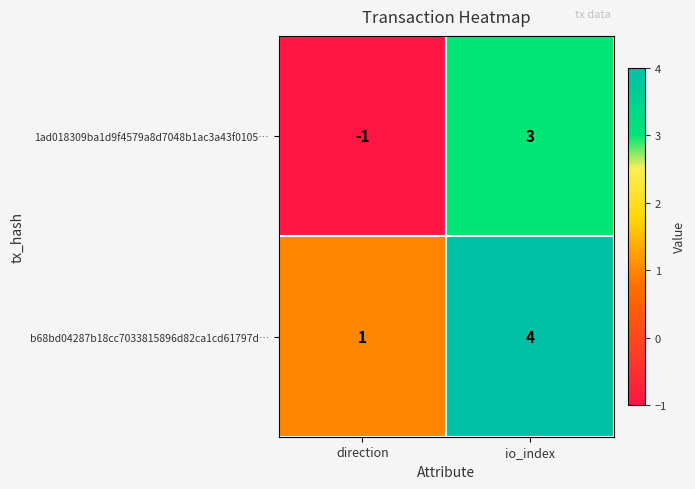

Which label corresponds to the smallest value in the chart?

direction